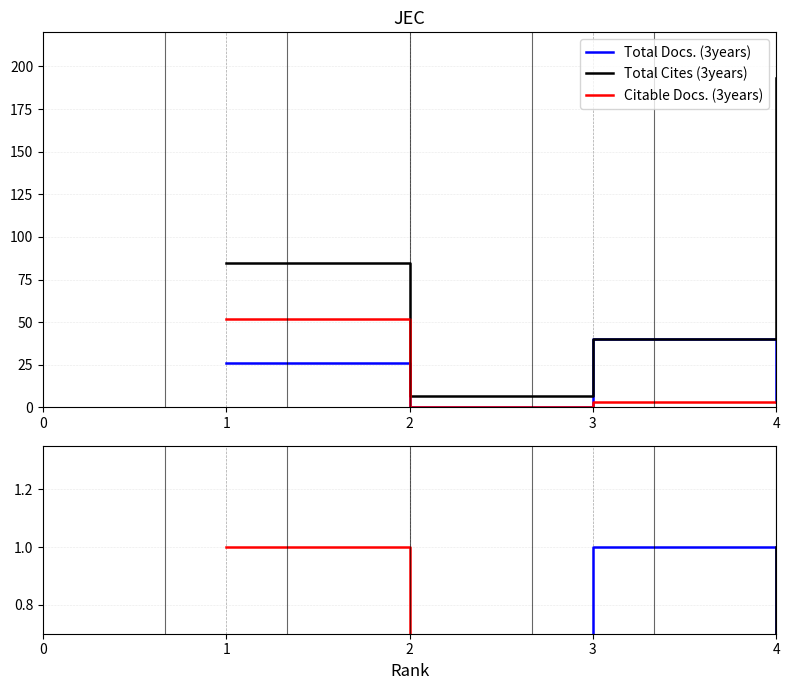

The Total Docs. (3years) series shows 0.1 at 4. True or false?

True